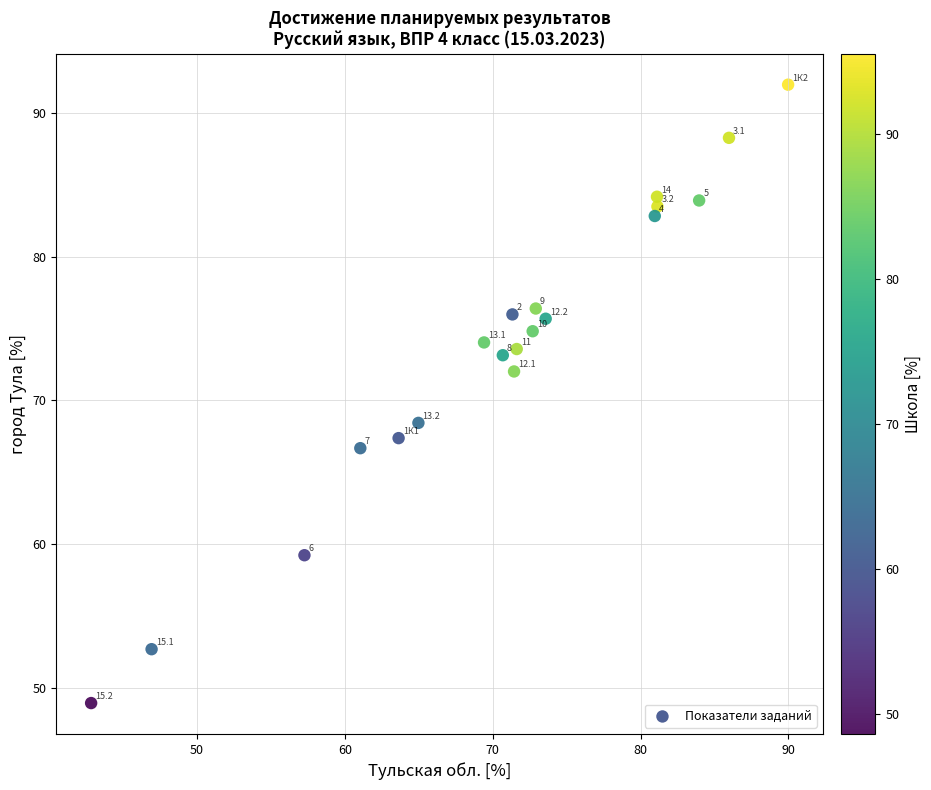

What Y value in the scatter plot is closest to 70?

68.4